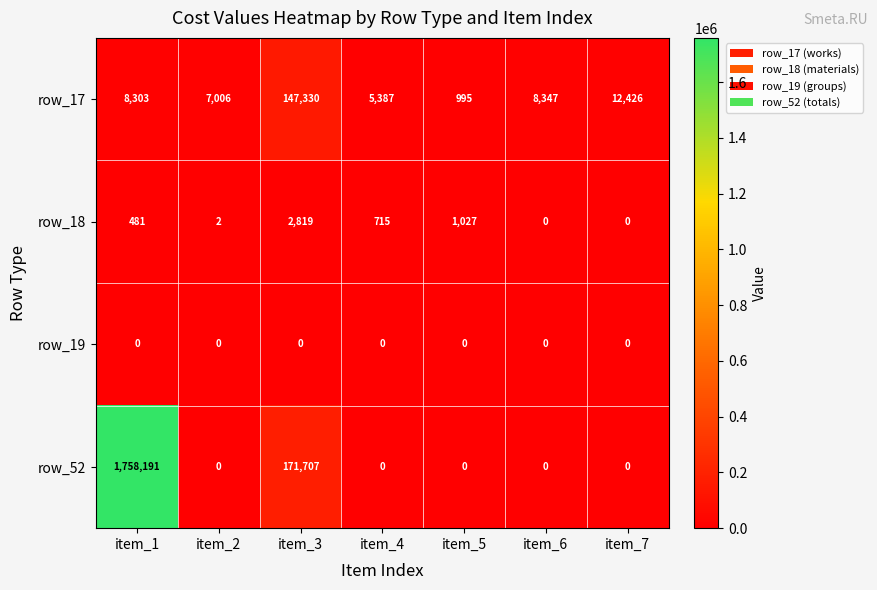

Which series changed the most between item_2 and item_7?

row_17